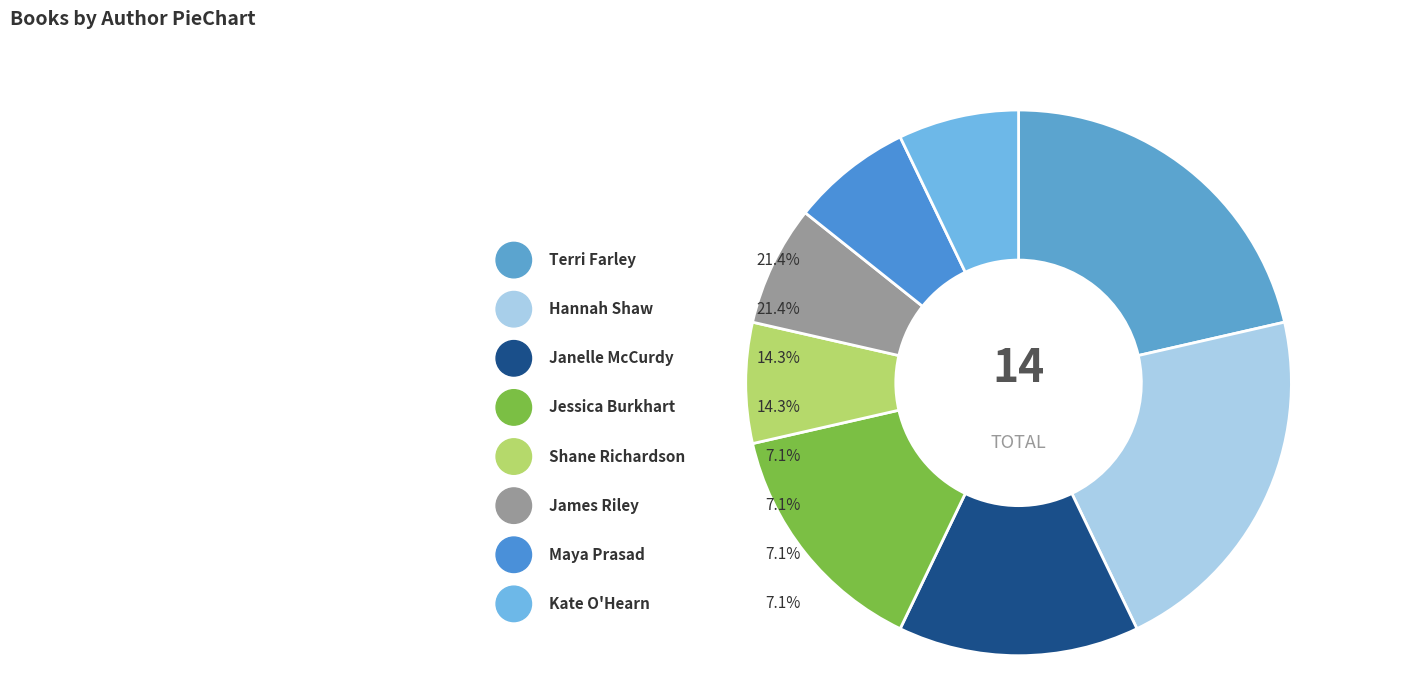

Which slice is the smallest?

Shane Richardson